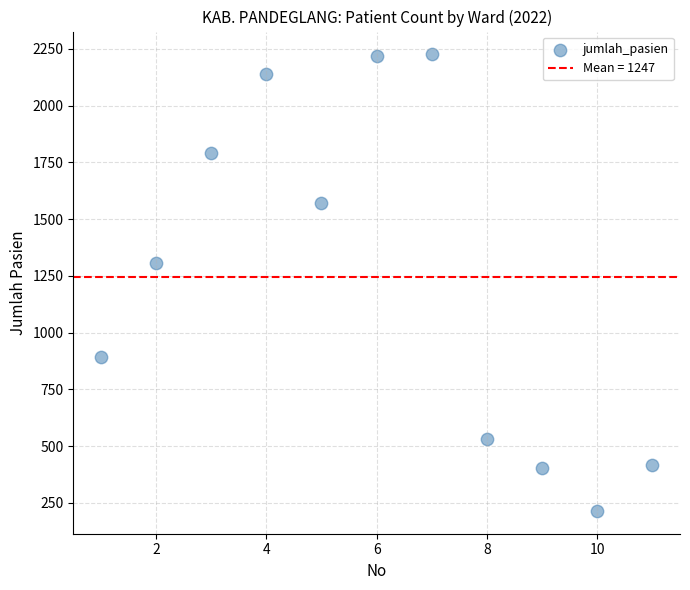

What is the average Y value?

1247